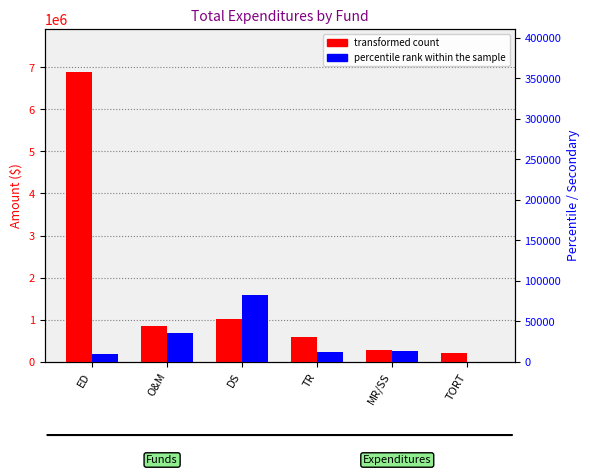

What is the spread (max minus min) of values at TR?

580295